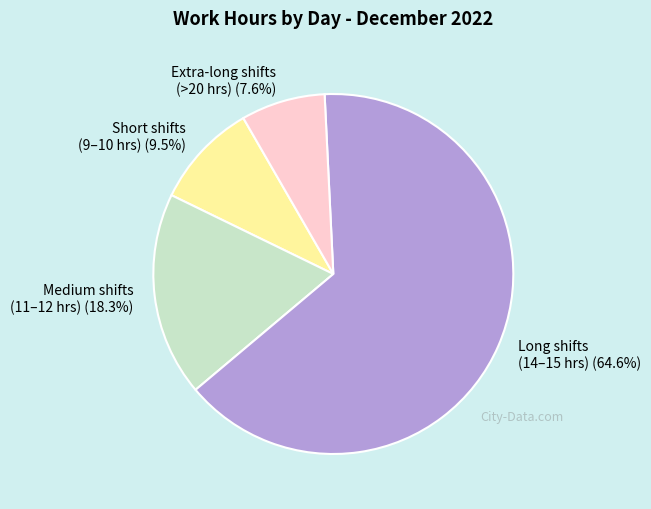

What is the largest slice in the pie chart?

Long shifts (14–15 hrs)